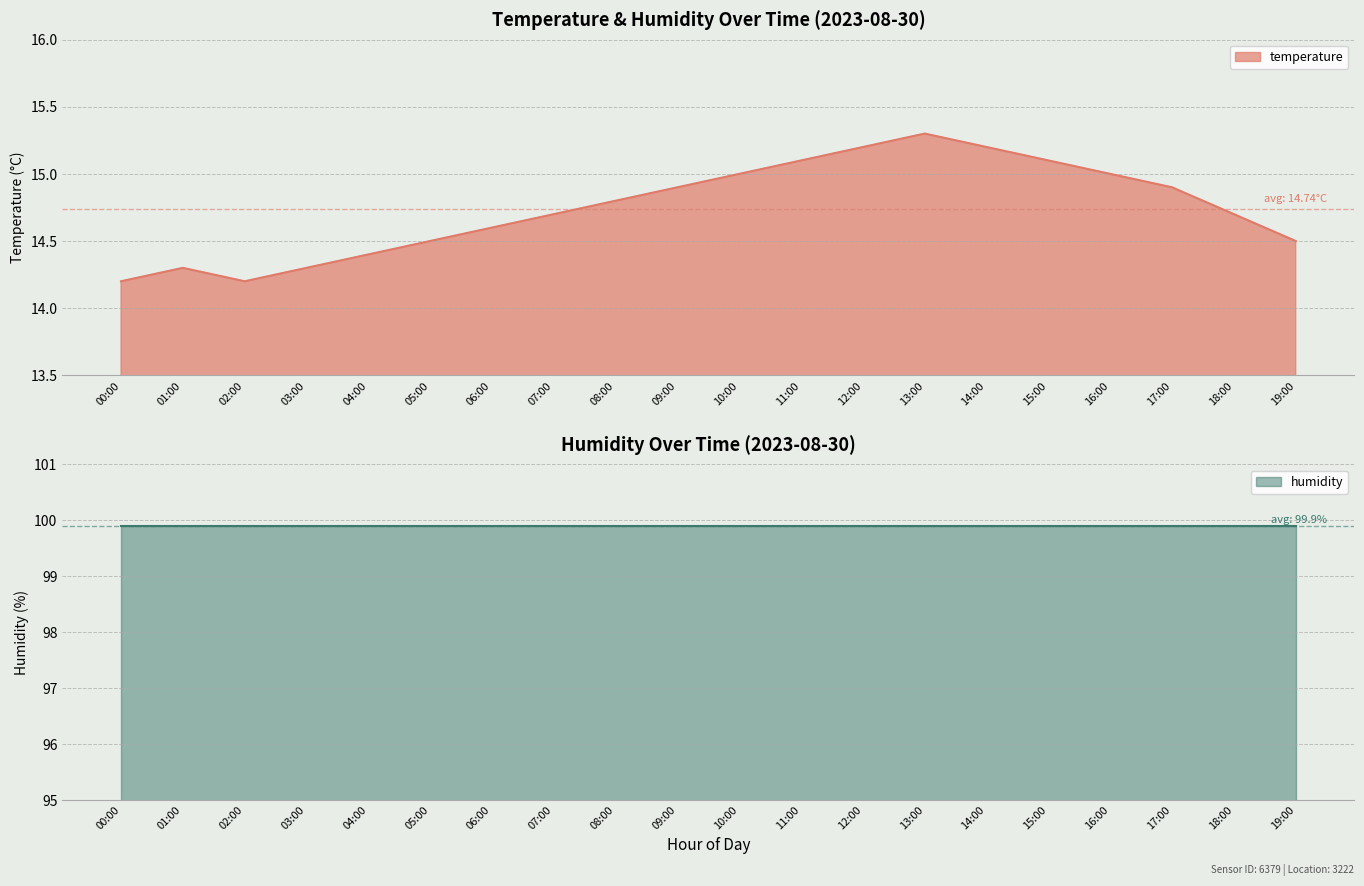

Is it true that the value at 15:00 is 15.1?

True